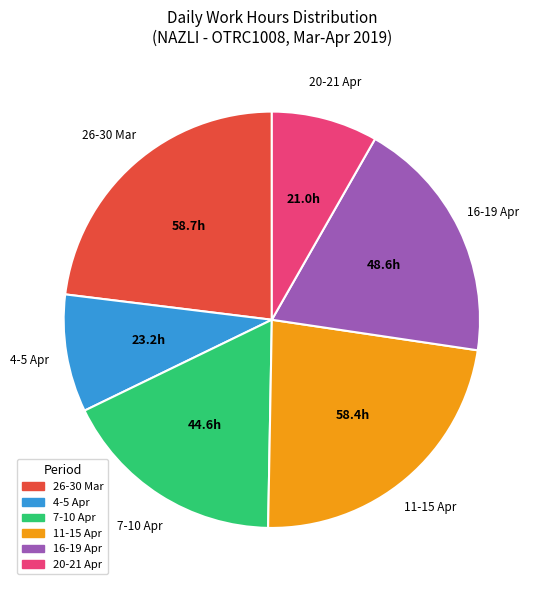

Is there any slice that represents more than half of the pie?

No